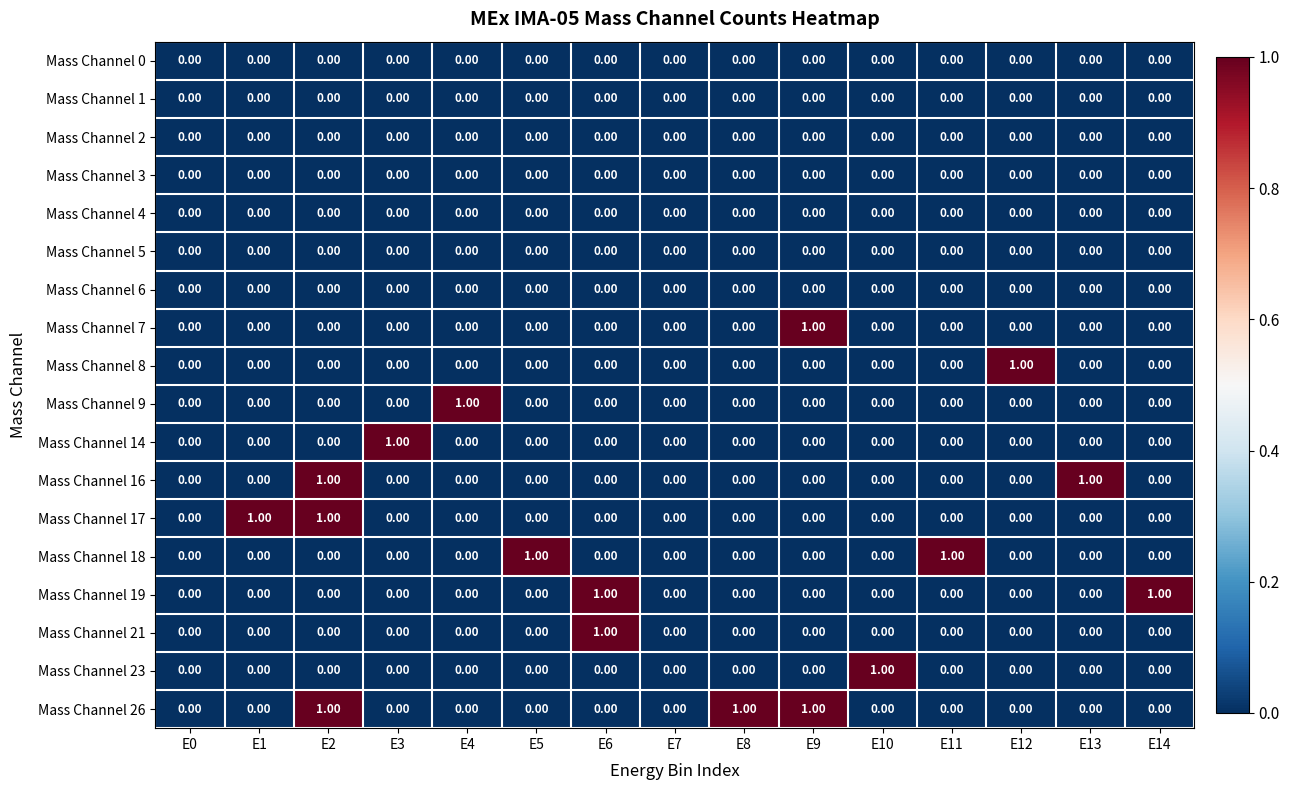

Which series changed the most between E0 and E10?

Mass Channel 23